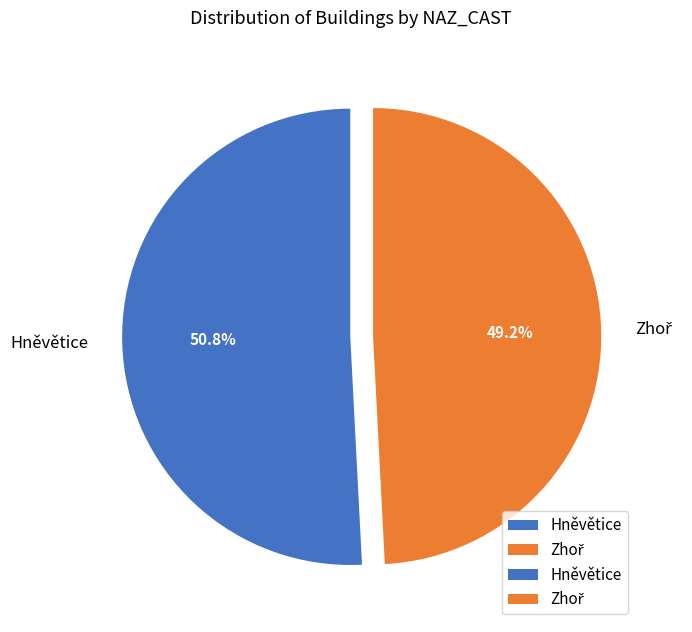

Which slice is the largest?

Hněvětice